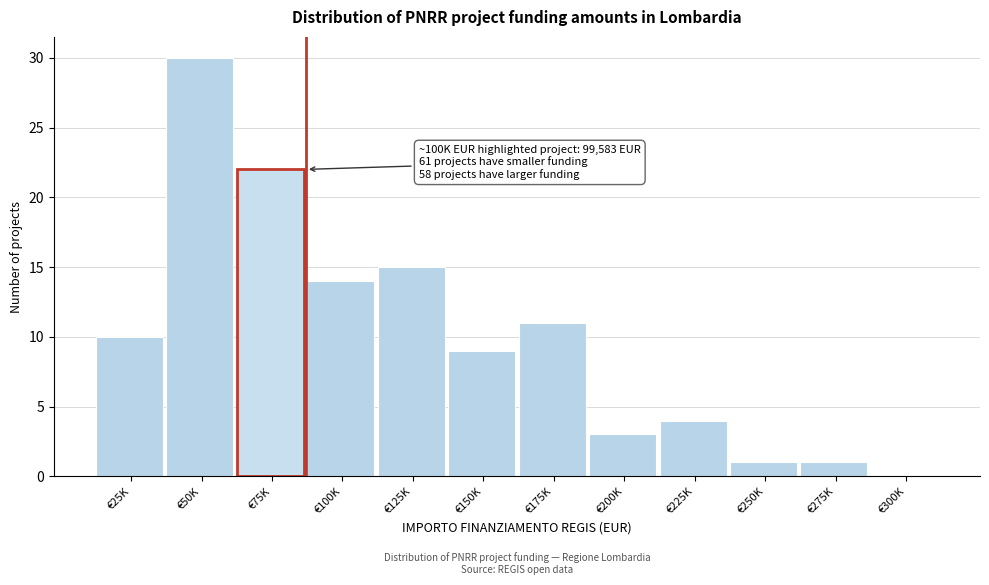

Reading right to left, extract all data points from this chart.

€300K=0	€275K=1	€250K=1	€225K=4	€200K=3	€175K=11	€150K=9	€125K=15	€100K=14	€75K=22	€50K=30	€25K=10